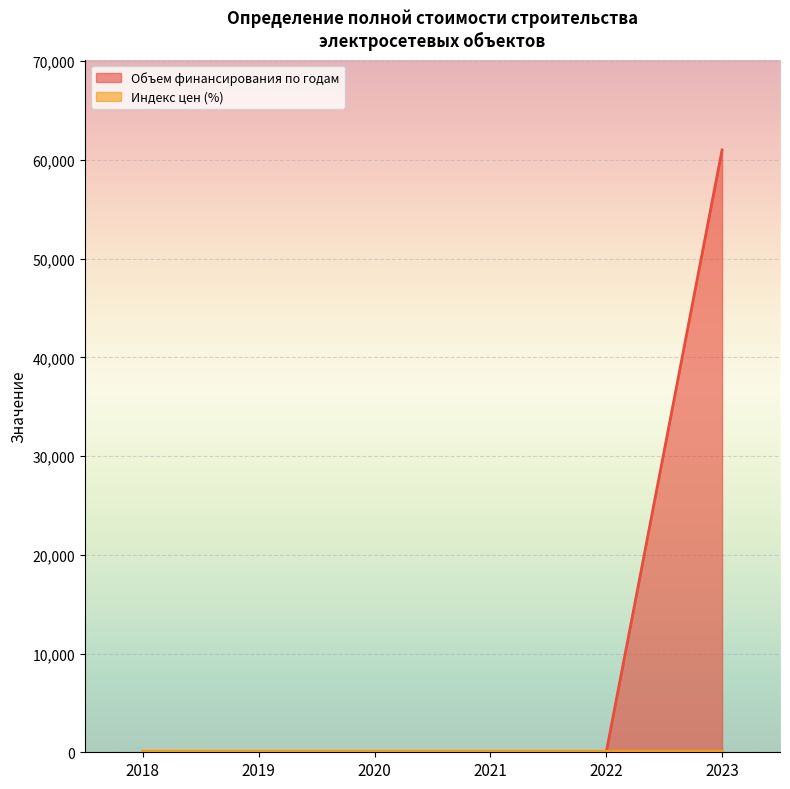

Reading right to left, extract all data points from this chart.

Объем финансирования по годам: 61001.0	0.0	0.0	0.0	0.0	0.0
Индекс цен (%): 106.2	106.8	105.3	103.7	106.3	114.3